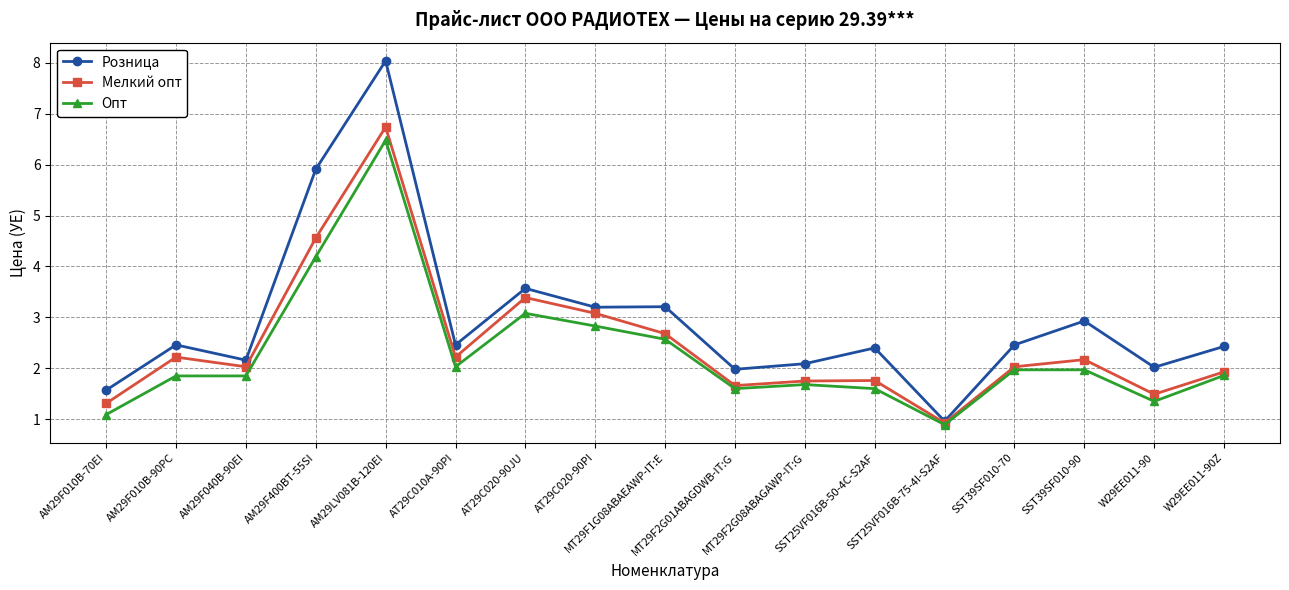

What value does the Розница series have at AM29F010B-70EI?

1.6